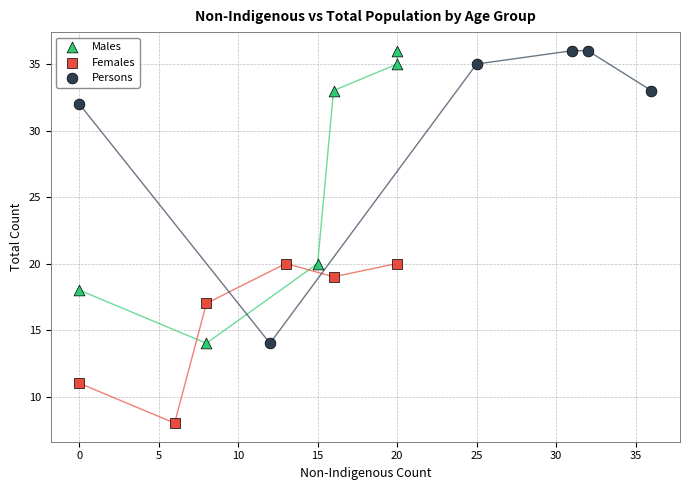

What are all the series names shown in the legend?

Males, Females, Persons